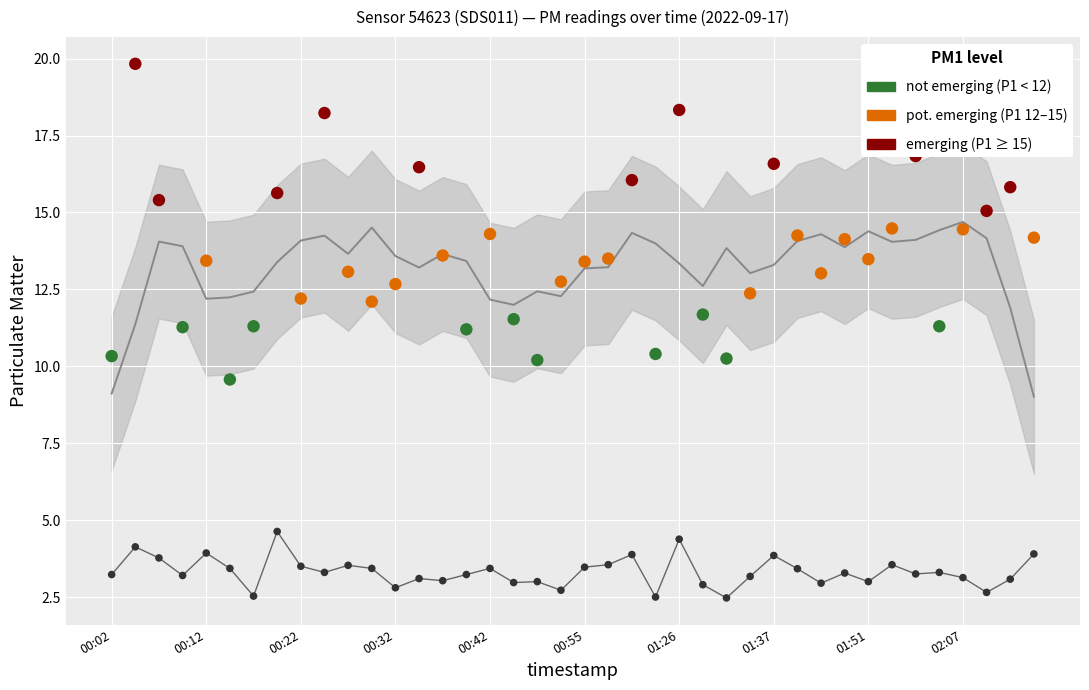

Approximately how many times larger is the value at 00:17 compared to 00:12?

0.6